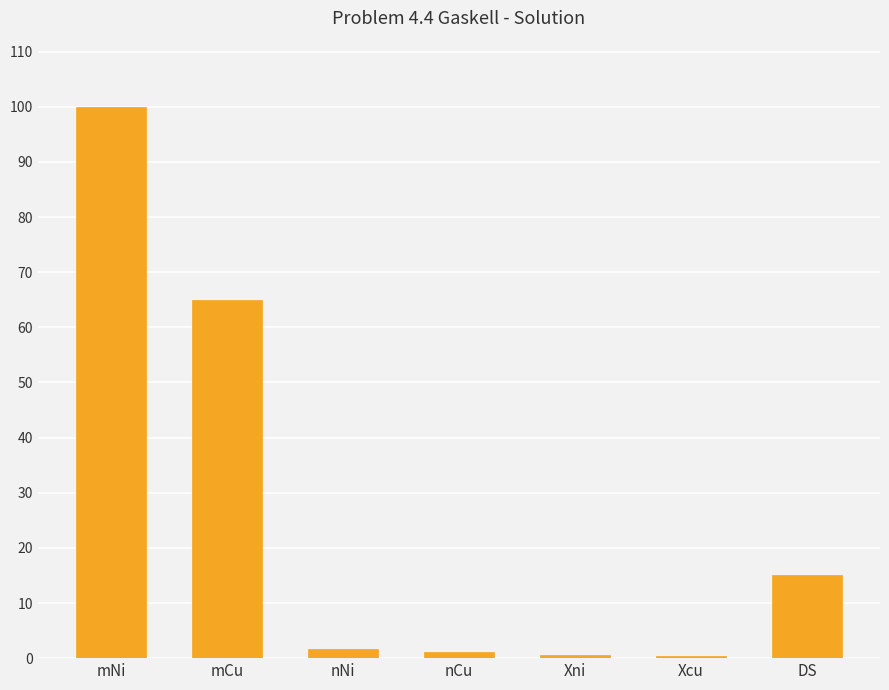

At which category does the chart reach its peak across all series?

mNi